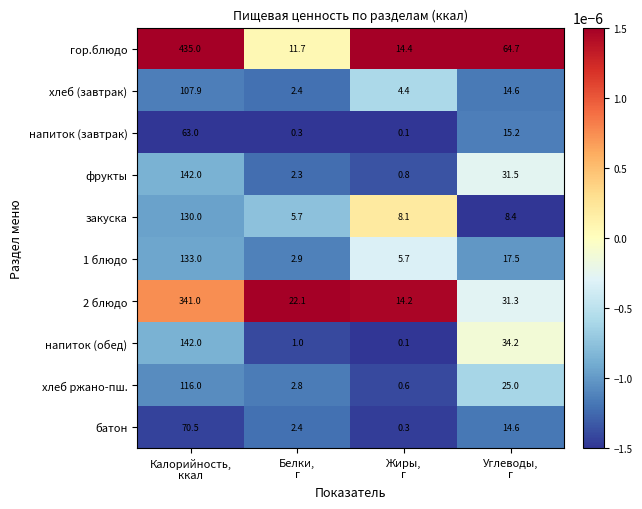

Which series changed the most between Калорийность,
ккал and Белки,
г?

гор.блюдо